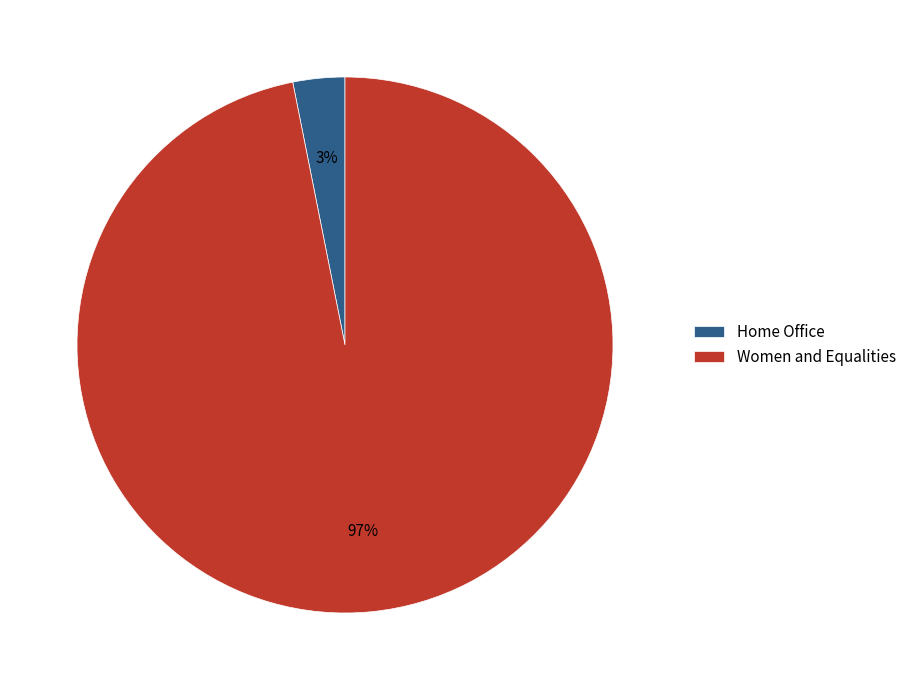

What percentage is the Home Office slice, to the nearest percent?

3%